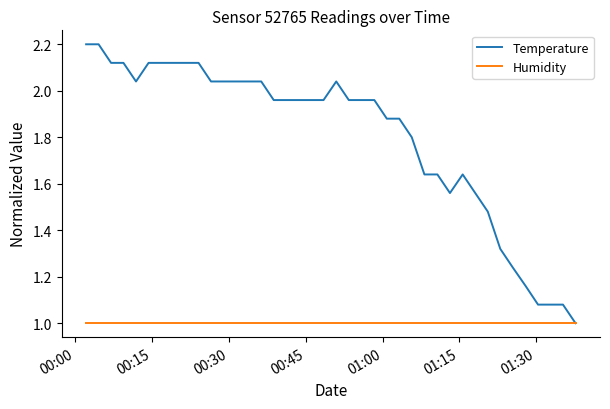

What are all the series names shown in the legend?

Temperature, Humidity